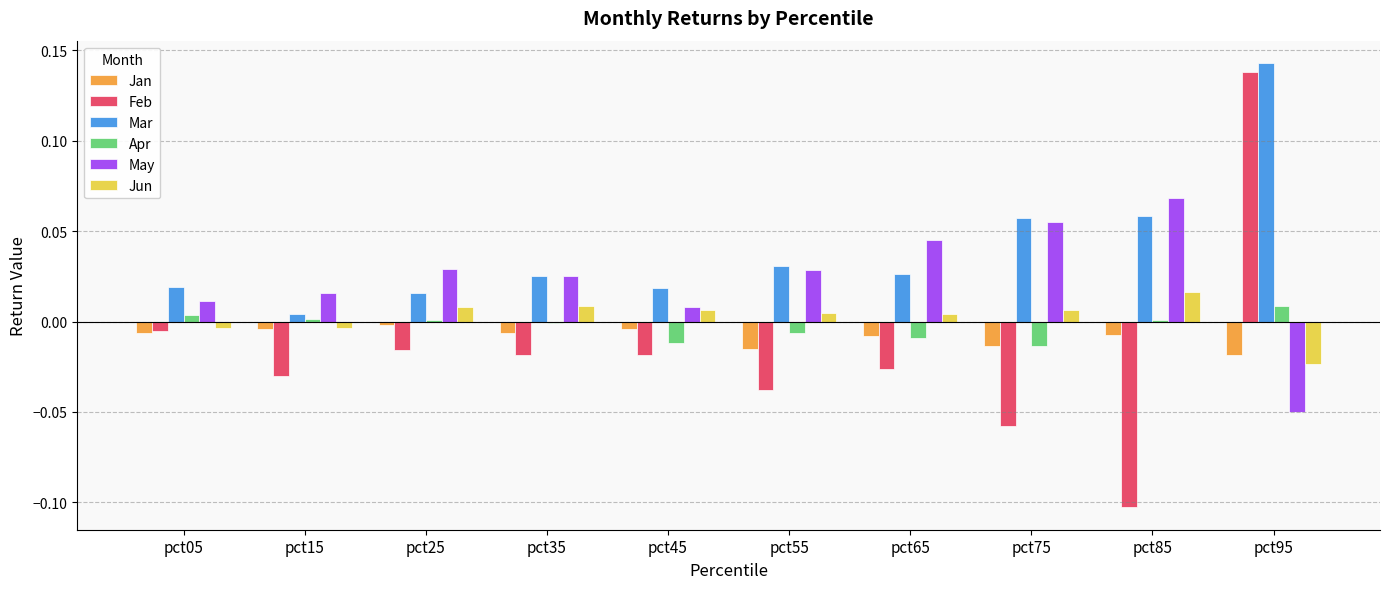

How many values in the Jun series are below 0?

3